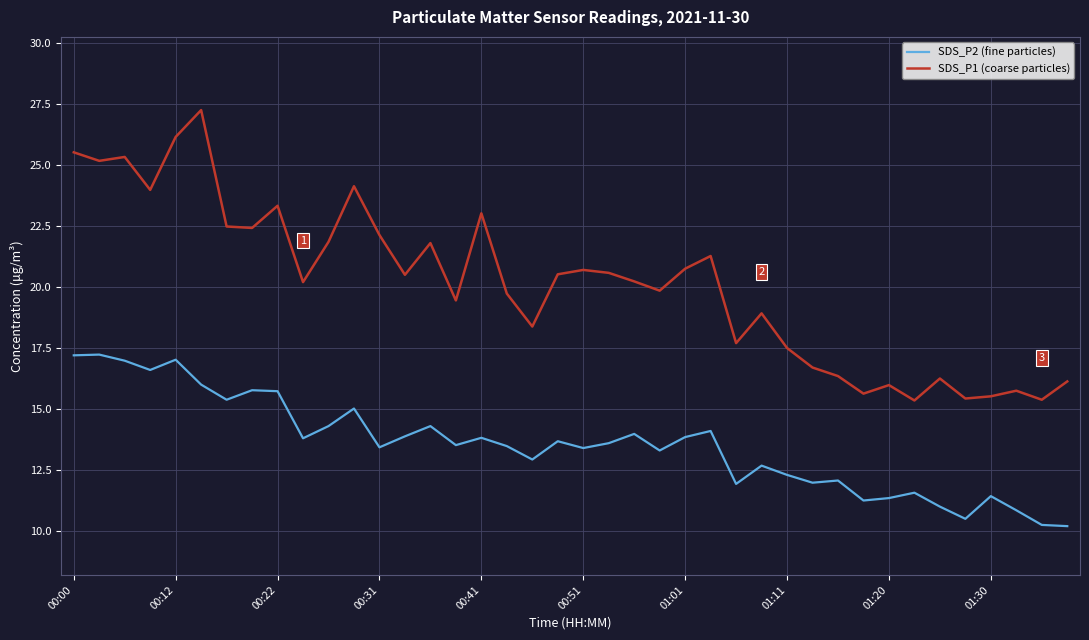

True or false: SDS_P2 (fine particles) and SDS_P1 (coarse particles) intersect in this chart.

False